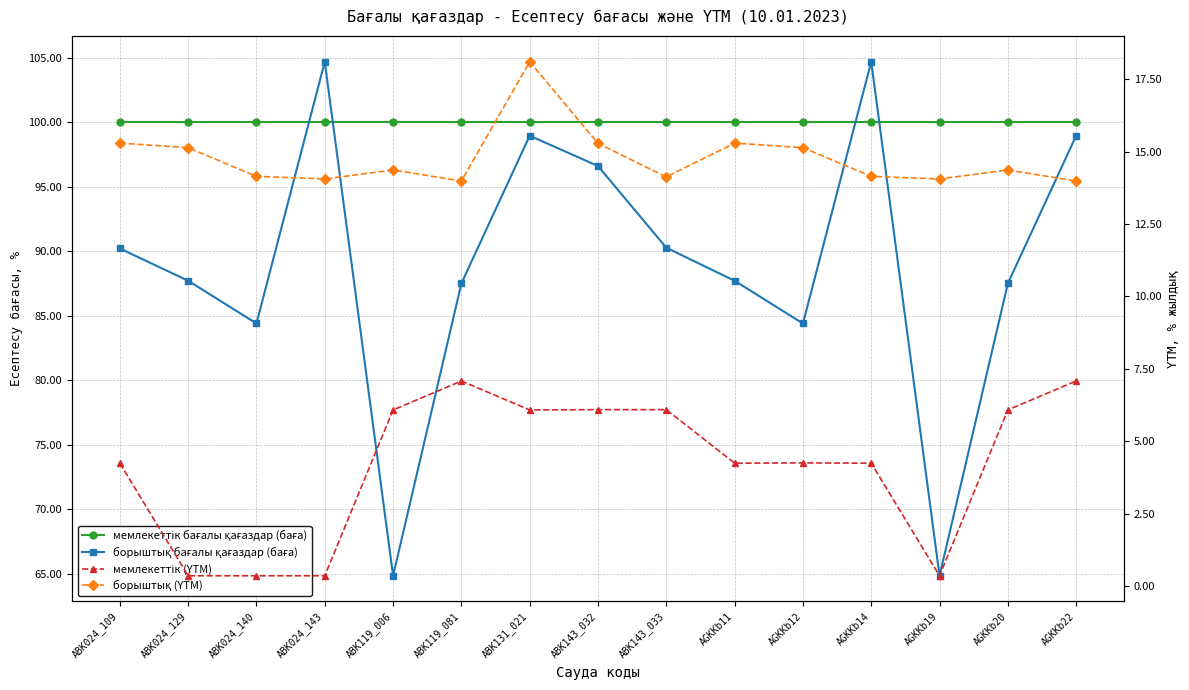

What is the difference between the maximum and minimum values in the борыштық бағалы қағаздар (баға) series?

39.8